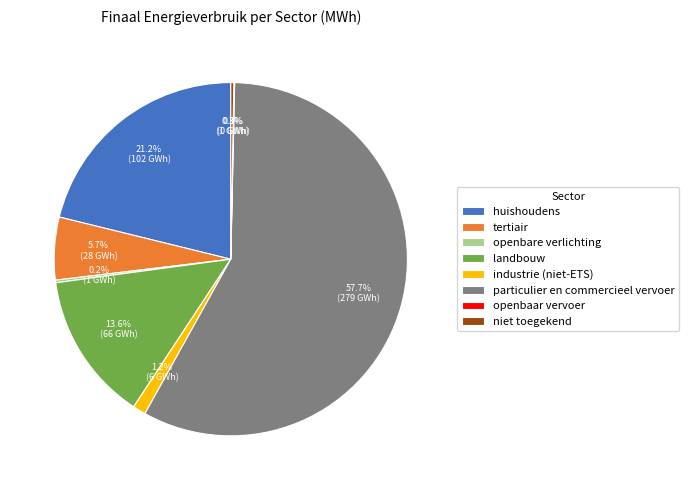

Which category accounts for the majority?

particulier en commercieel vervoer